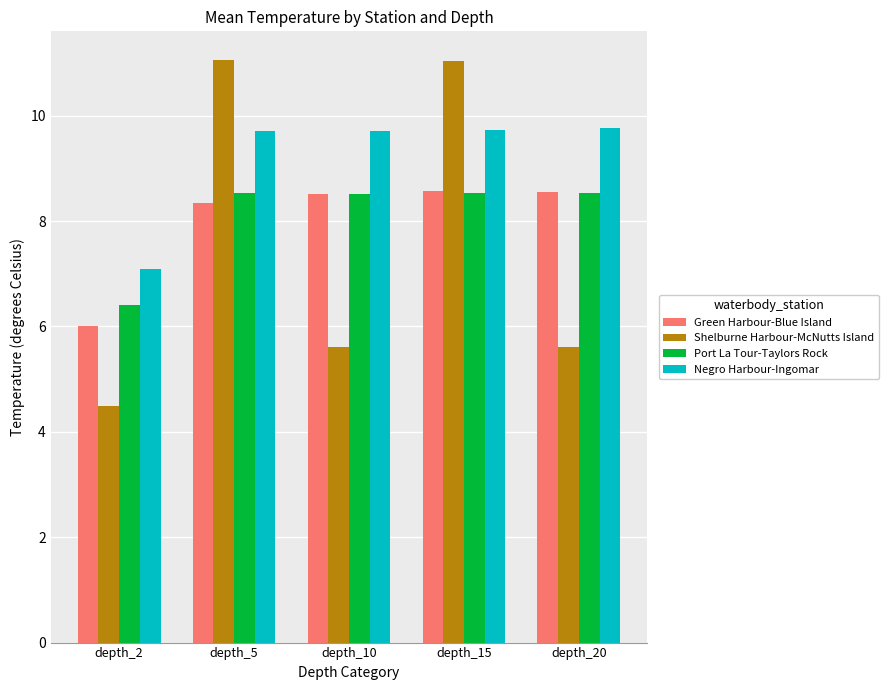

What is the lowest value of the Negro Harbour-Ingomar series?

7.1